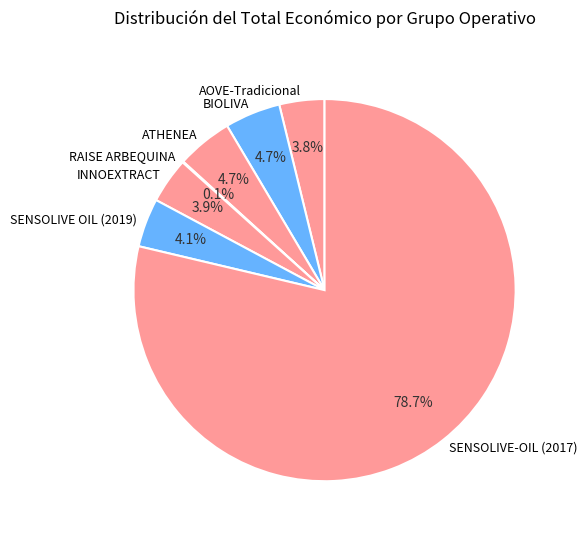

Which slice represents more than half of the pie?

SENSOLIVE-OIL (2017)